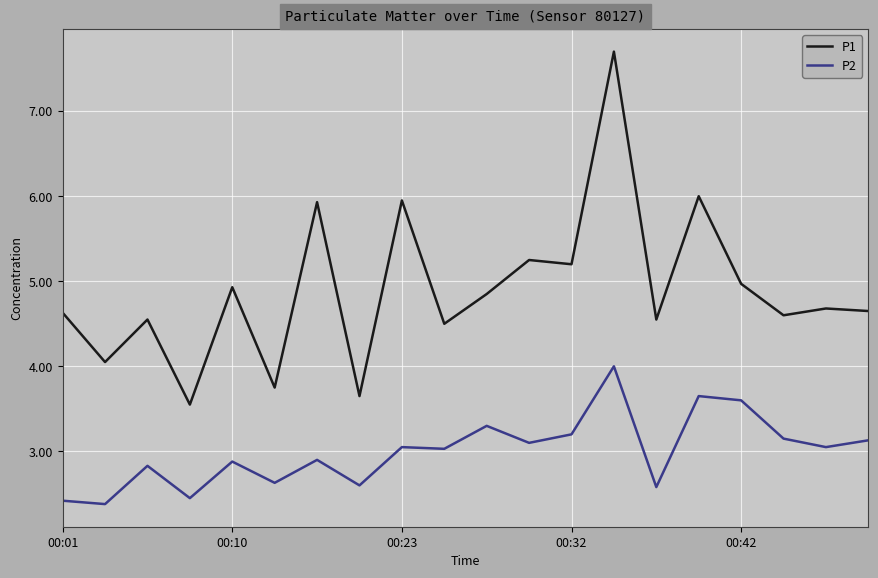

True or false: P2 and P1 cross at least once.

False